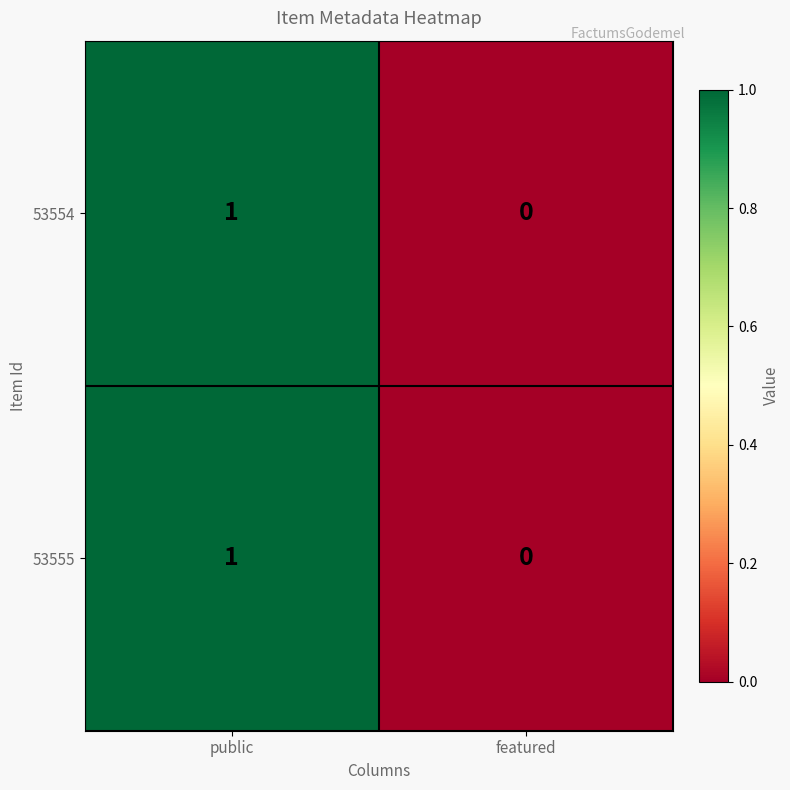

Reading right to left, extract all data points from this chart.

53554: 0	1
53555: 0	1